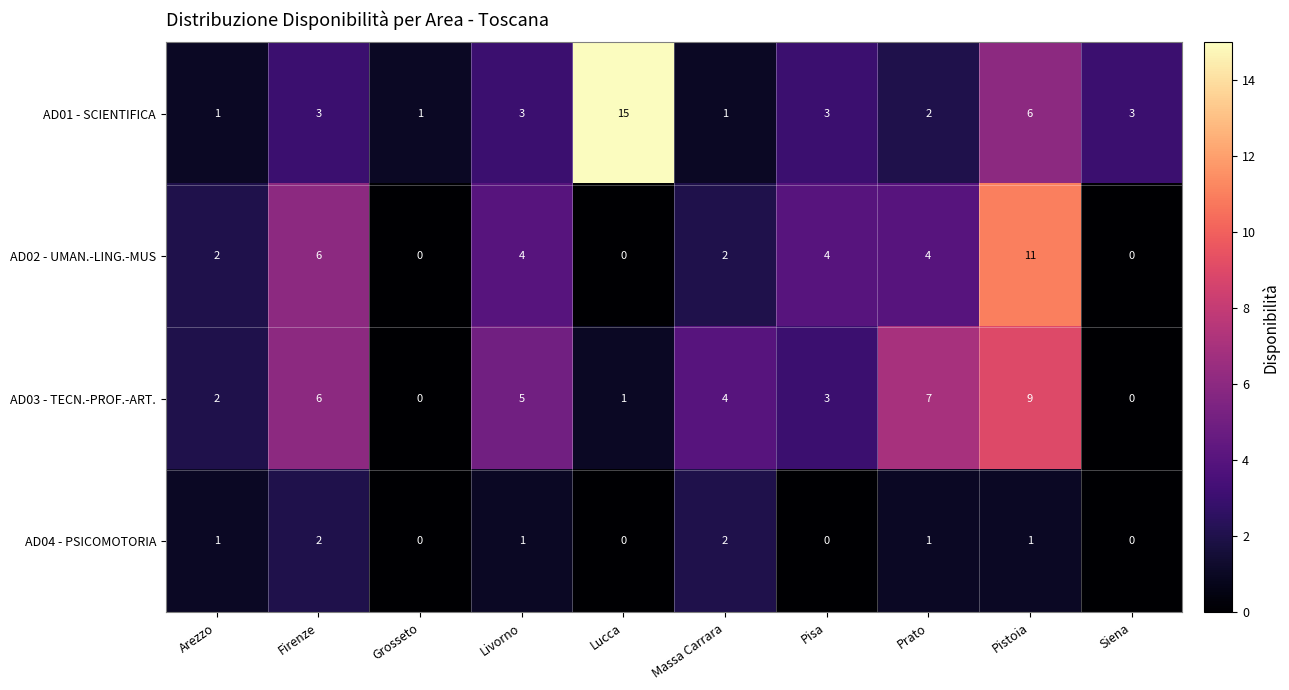

What is the sum of all AD01 - SCIENTIFICA values?

38